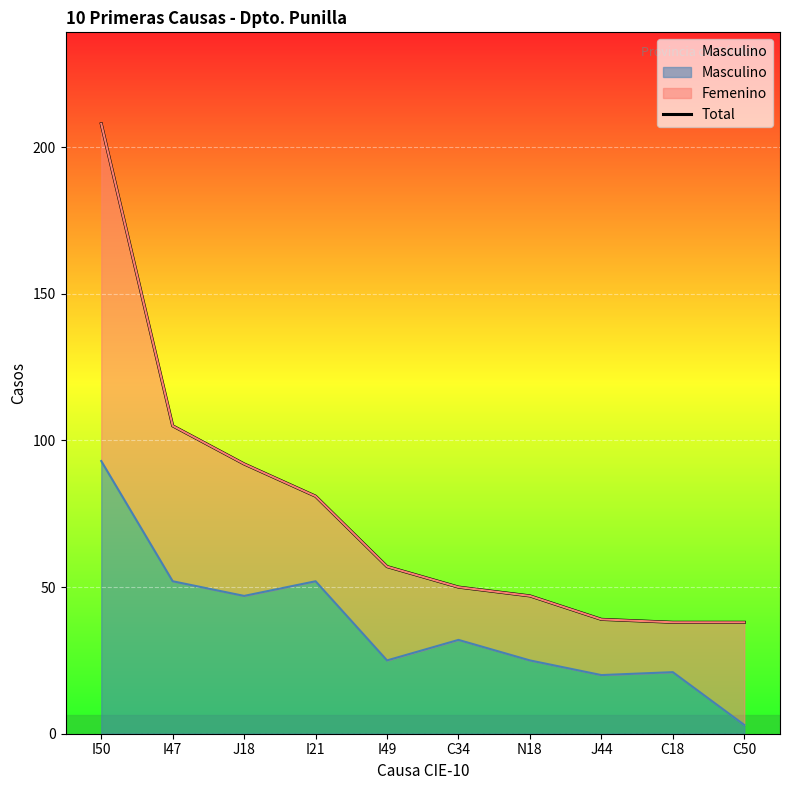

What is the label of the 5th point from the left?

I49